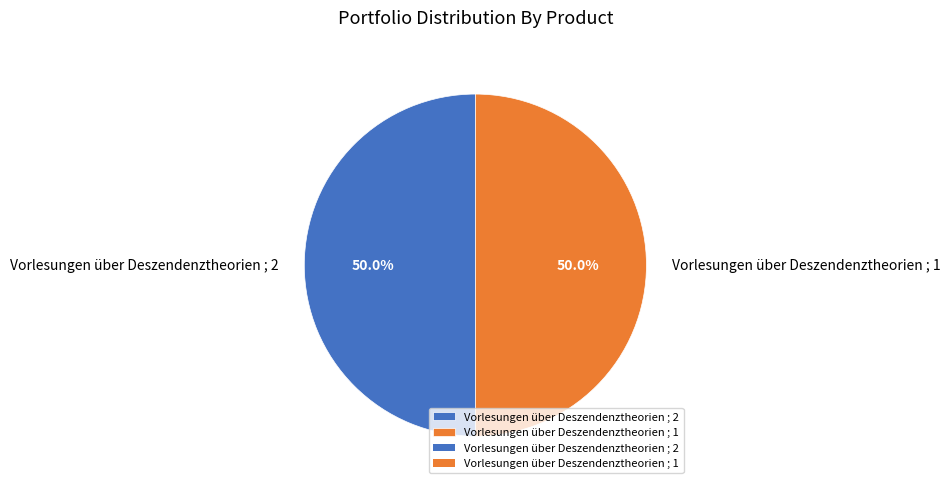

True or false: Vorlesungen über Deszendenztheorien ; 2 accounts for 65% of the total.

False